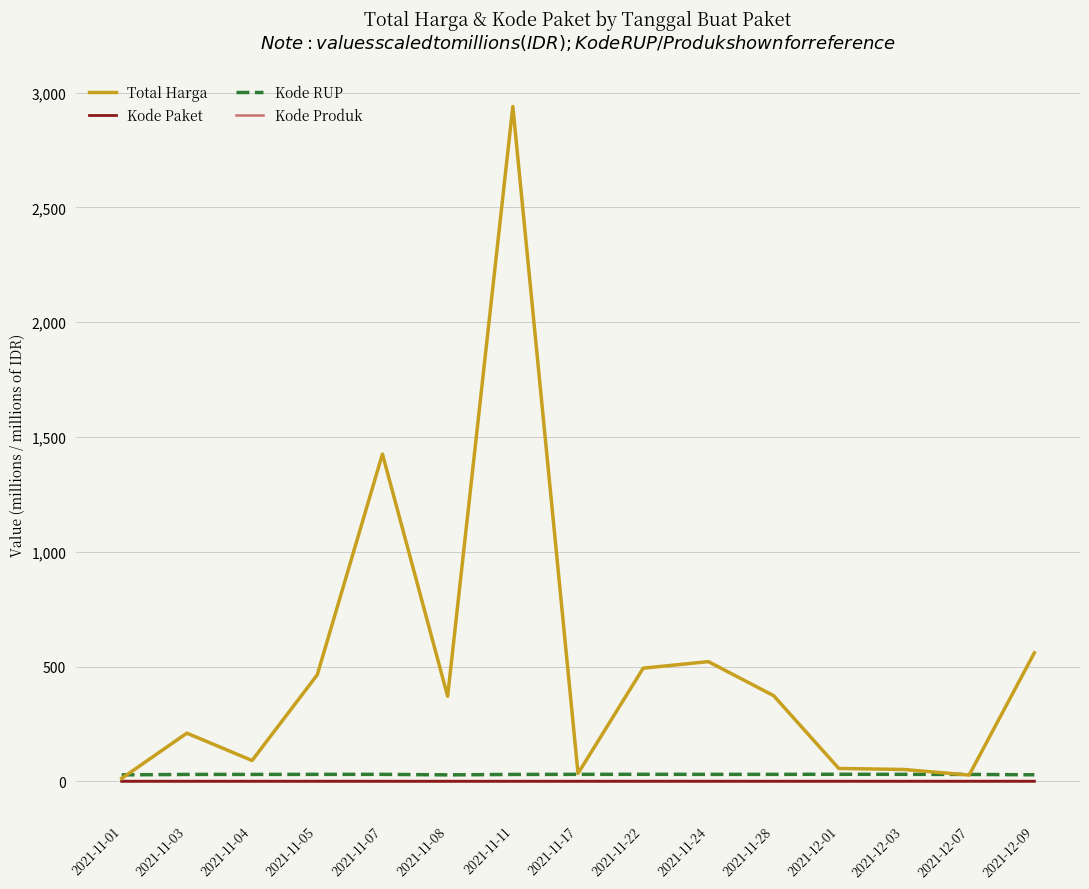

How many lines are shown in the chart?

4